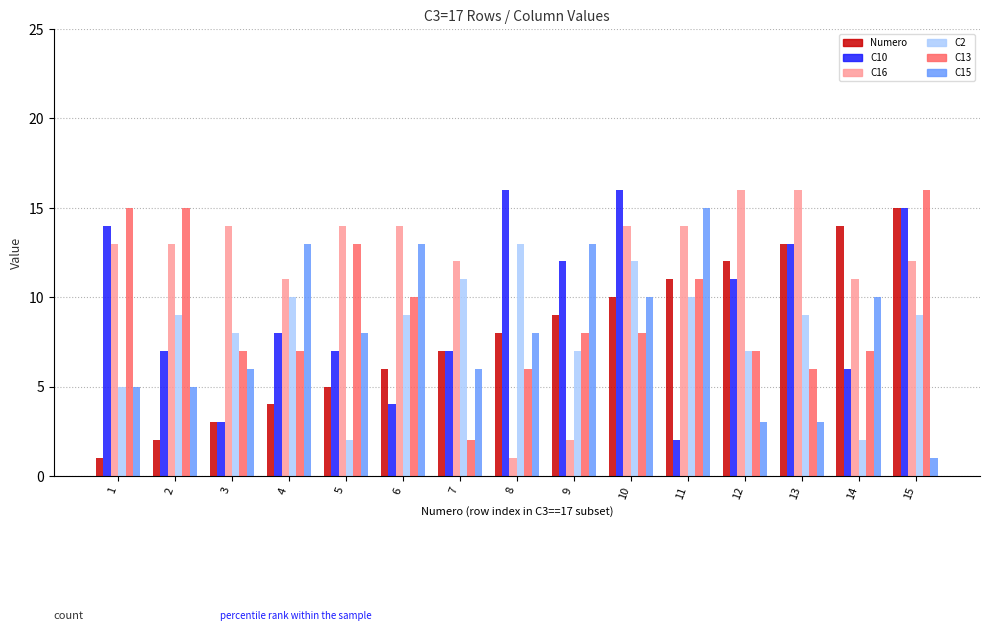

What is the difference between the C13 values at 2 and 10?

7